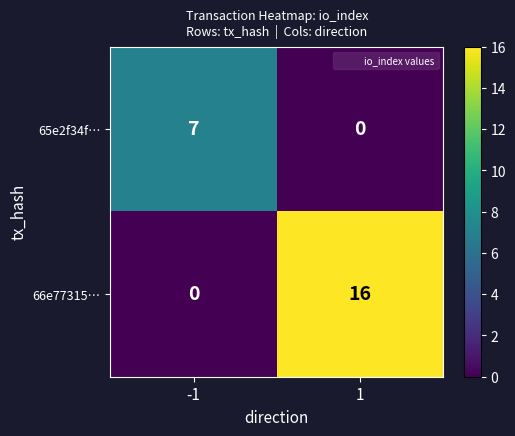

How many distinct data groups are displayed?

2